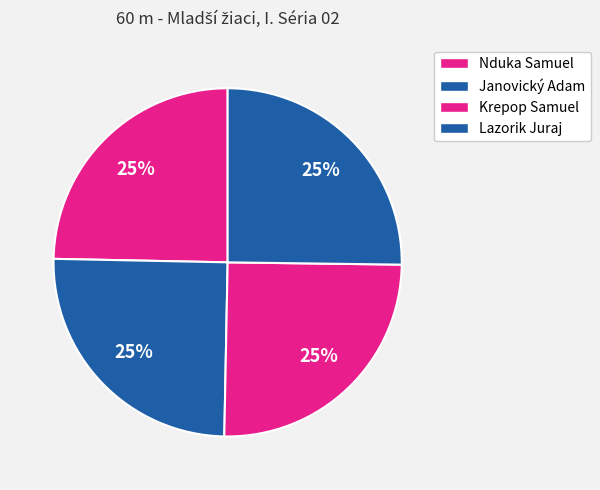

Approximately how many times larger is the value at Janovický Adam compared to Nduka Samuel?

1.0